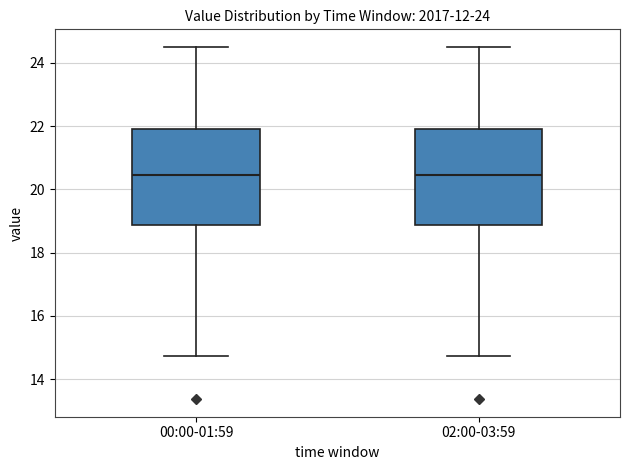

Reading left to right, transcribe this box plot: for each box, give where its median line is, the range the box spans, and where its two whiskers end, as read against the y-axis. The values are not printed on the chart, so give them approximately, as read against the axis.

00:00-01:59: median 20.4, box 18.8 to 22.0, whiskers 14.8 to 24.6
02:00-03:59: median 20.4, box 18.8 to 22.0, whiskers 14.8 to 24.6